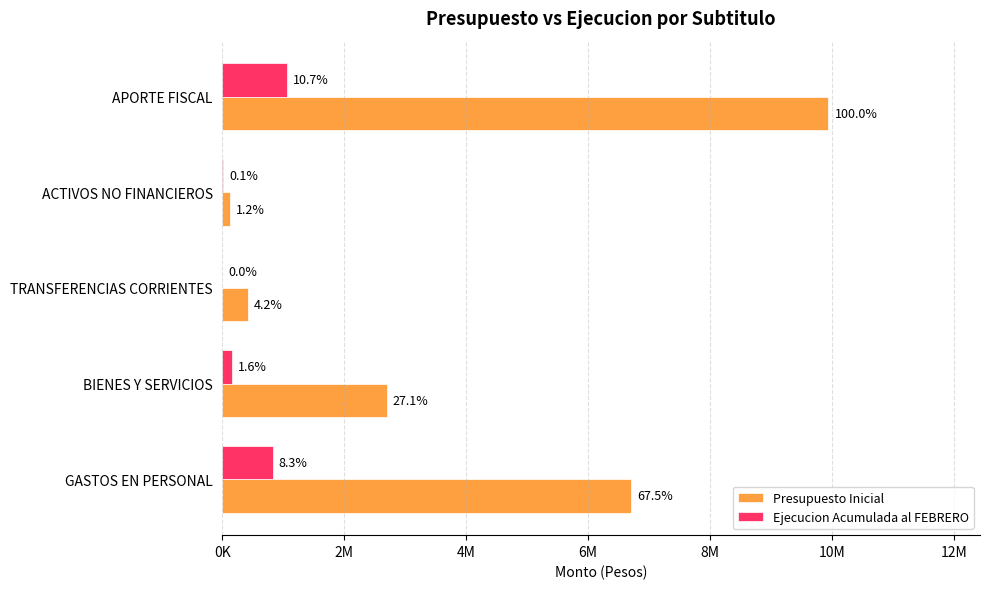

What are all the series names shown in the legend?

Presupuesto Inicial, Ejecucion Acumulada al FEBRERO